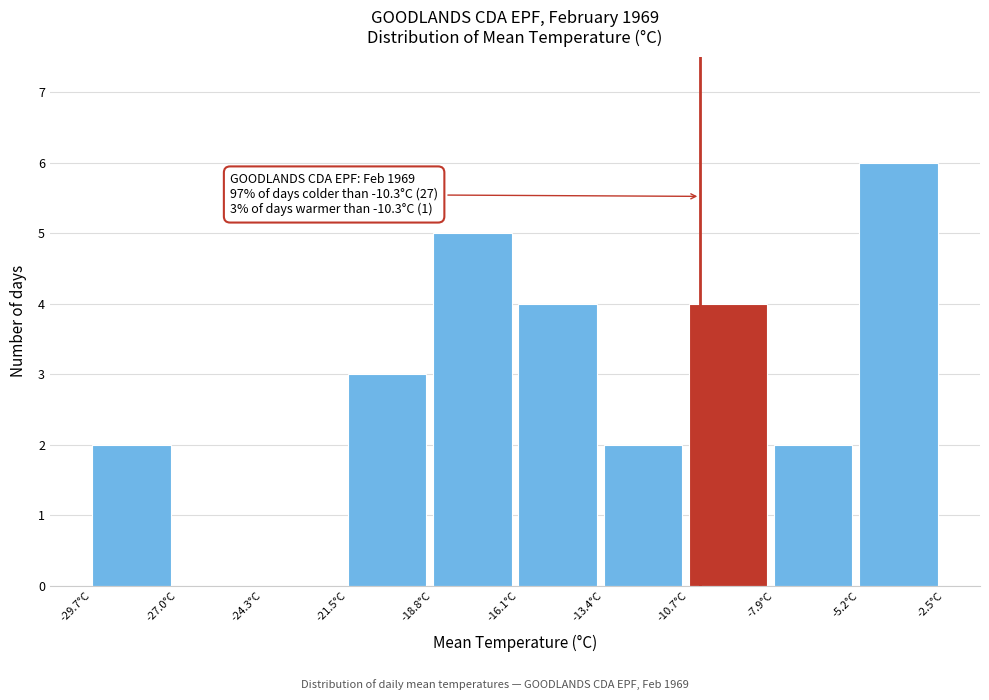

Which range on the x-axis has the tallest bar?

-5.0 to -2.5